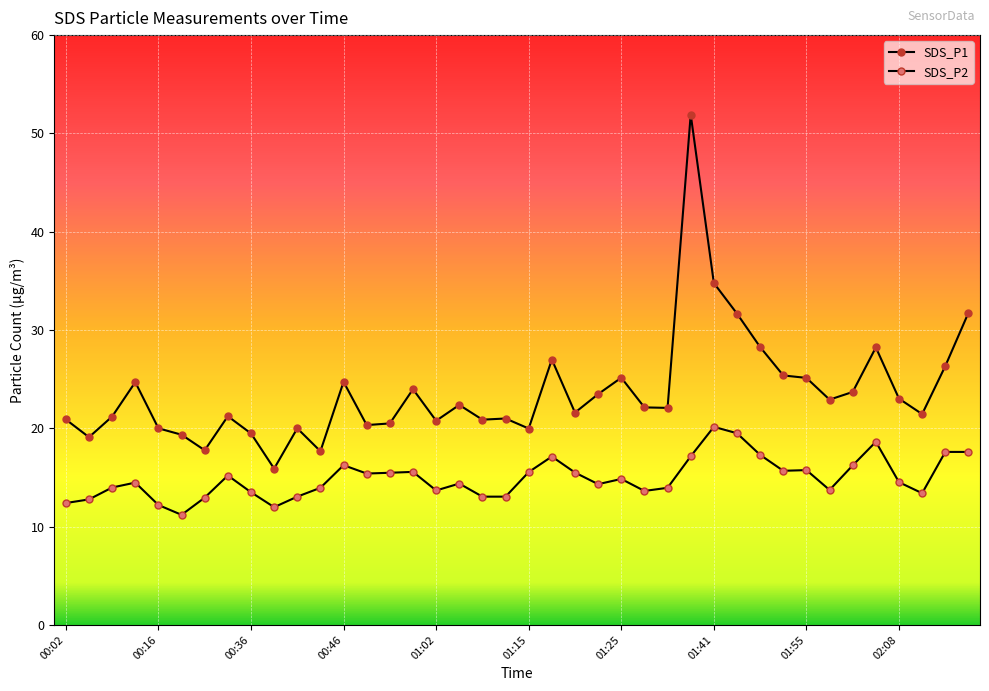

What is the difference between the maximum and minimum values in the SDS_P1 series?

36.0